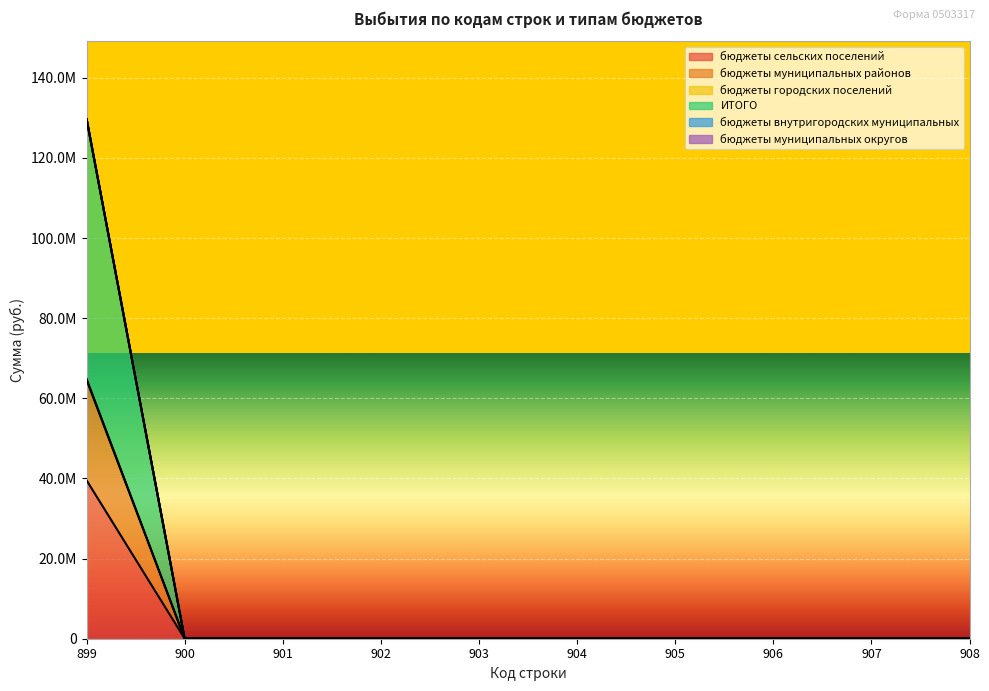

What is the sum of all бюджеты сельских поселений values?

39531921.1